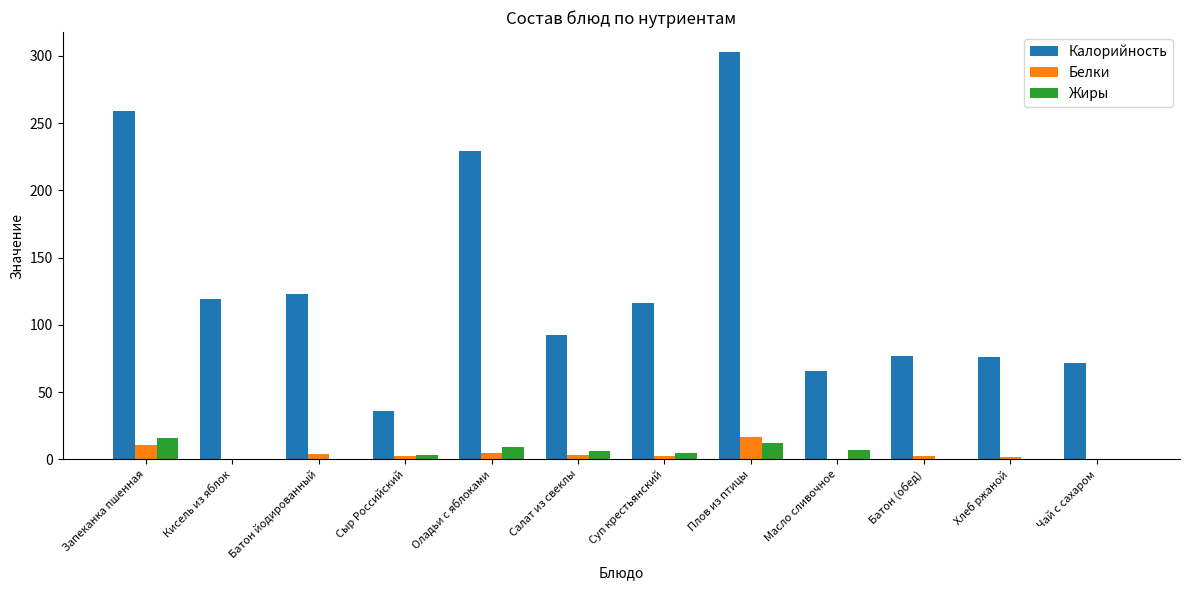

Which series has the largest total across all categories?

Калорийность